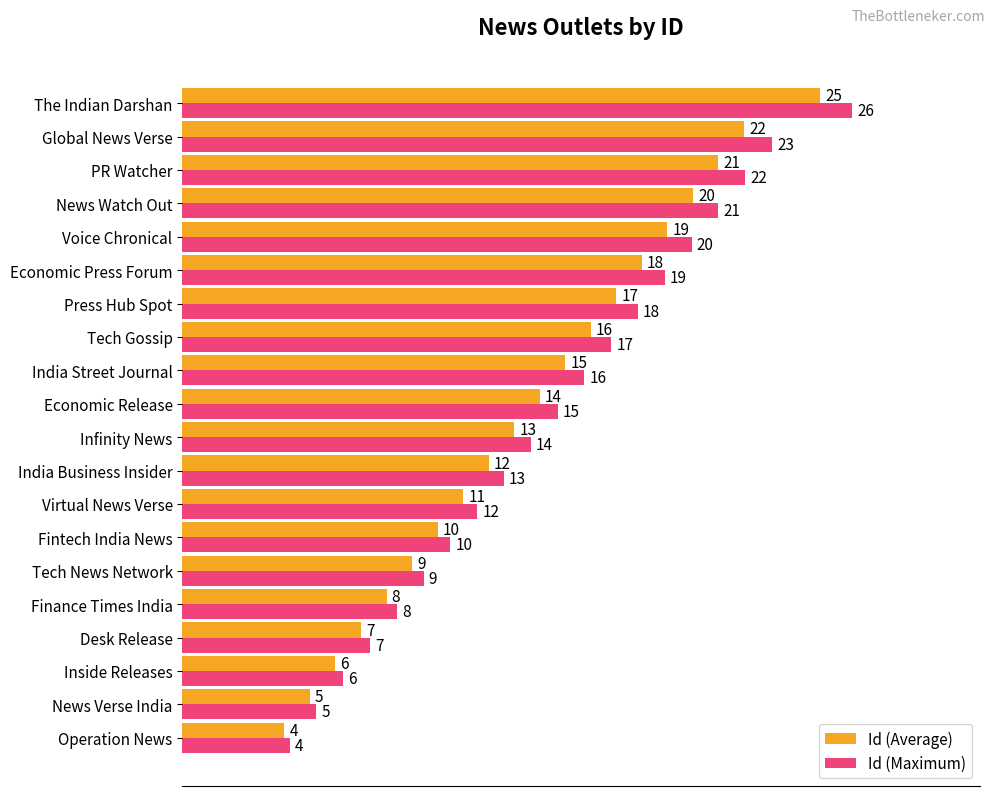

Rank the series by their maximum value, from lowest to highest.

Id (Average), Id (Maximum)